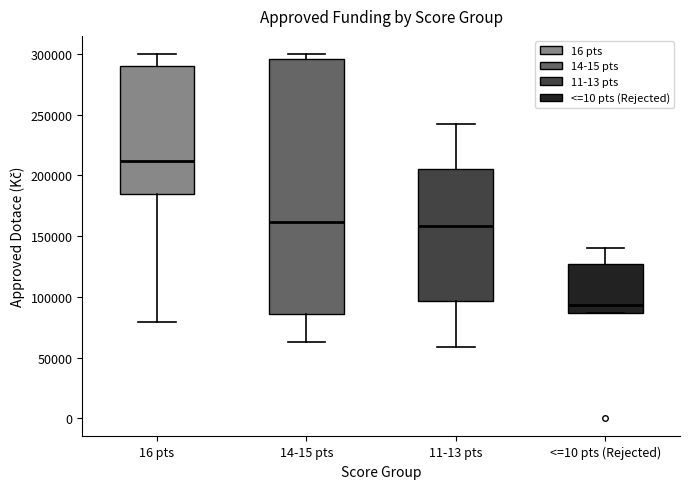

Comparing the boxes themselves (not the whiskers), which one is the tallest?

14-15 pts